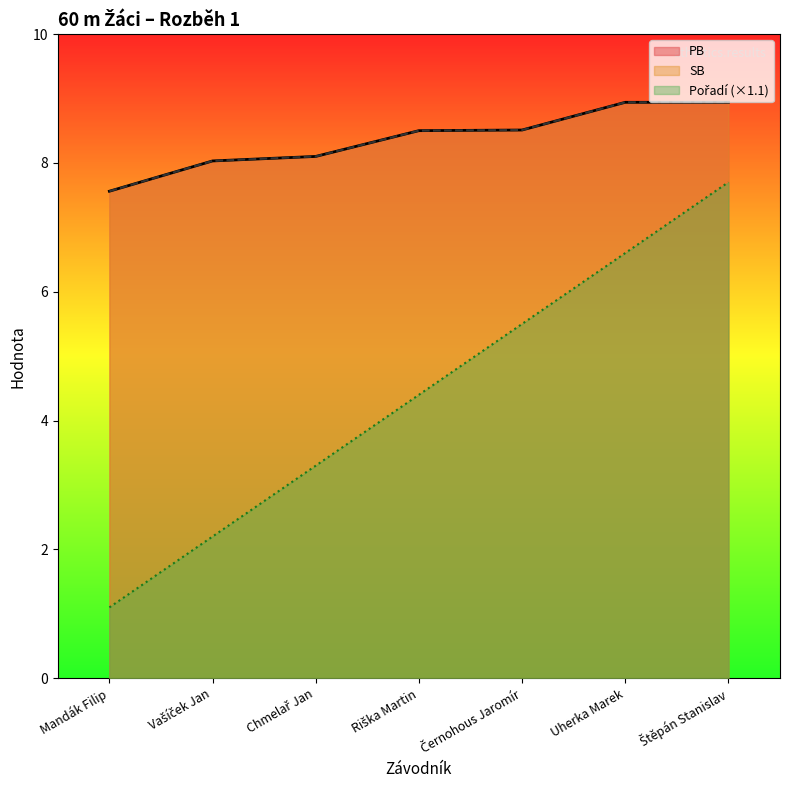

Reading left to right, transcribe all the data shown in this chart.

Pořadí: 1.1	2.2	3.3	4.4	5.5	6.6	7.7
PB: 7.6	8.0	8.1	8.5	8.5	8.9	8.9
SB: 7.6	8.0	8.1	8.5	8.5	8.9	8.9